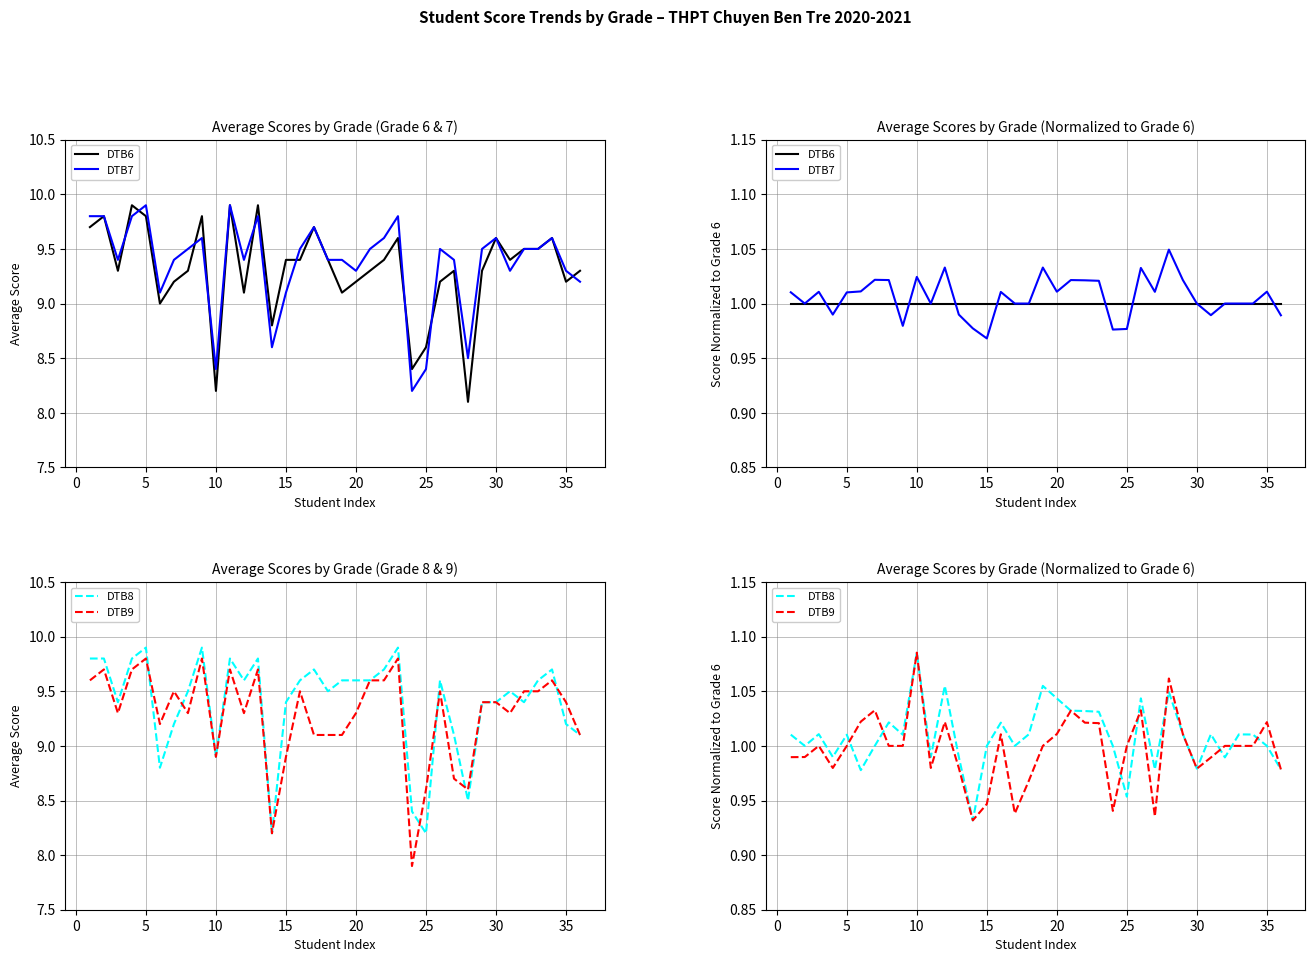

True or false: DTB6 has a value of 1.7 at 5.

False